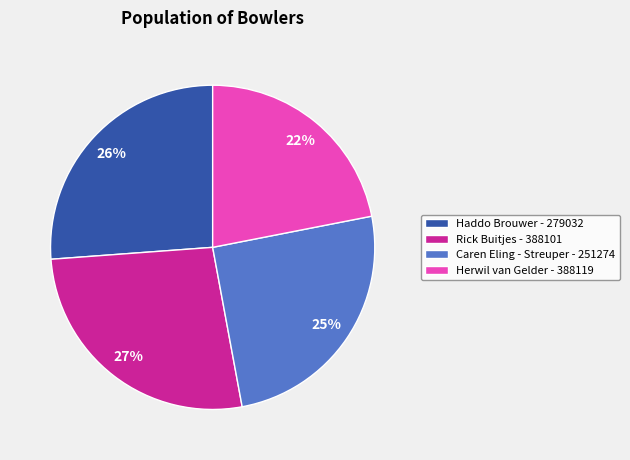

To the nearest percent, what is the combined percentage of Caren Eling - Streuper - 251274 and Herwil van Gelder - 388119?

47%